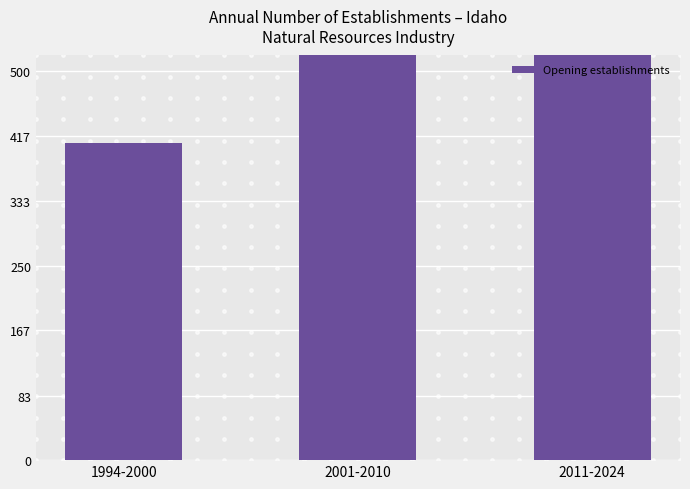

What value does the data have at 2011-2024?

1048